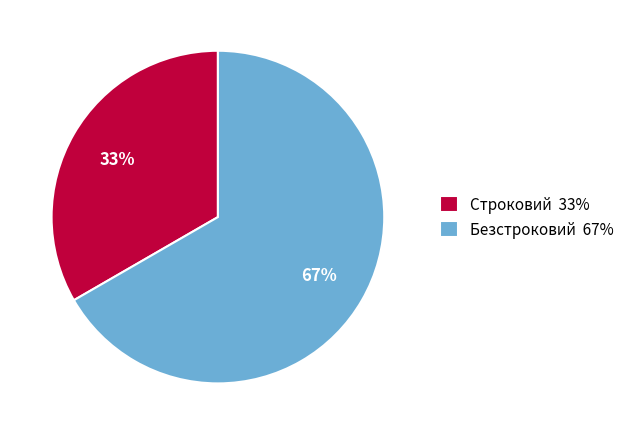

To the nearest percent, what is the average slice percentage?

50%